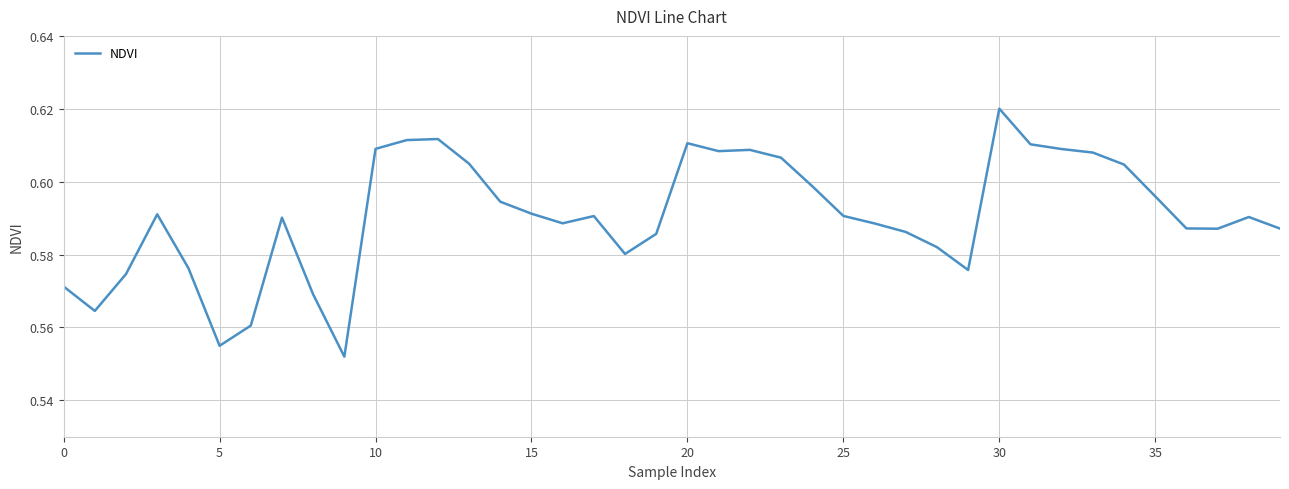

Does the chart have visible grid lines?

Yes